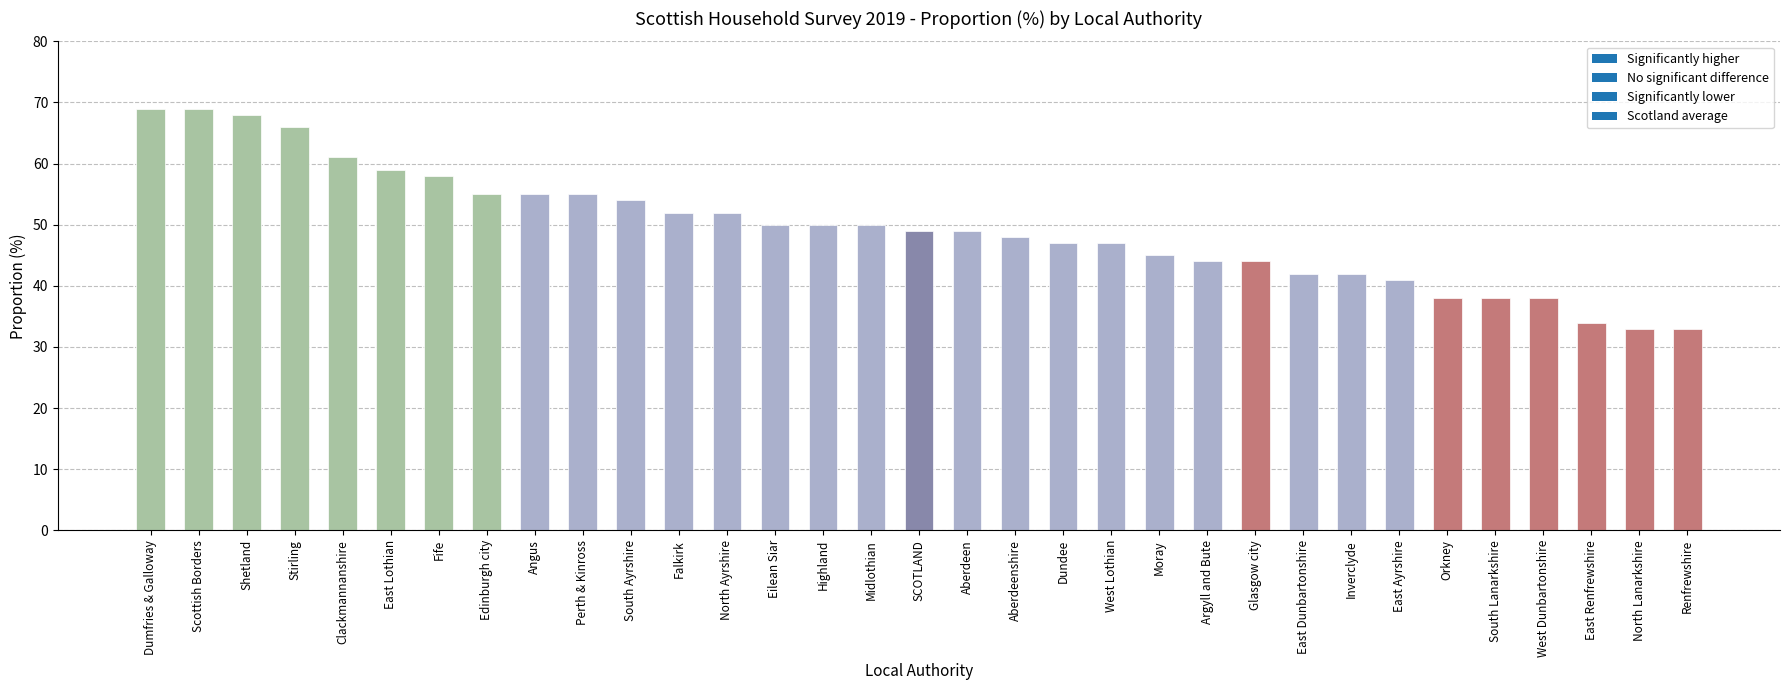

Reading left to right, what are all the values shown in this chart?

69	69	68	66	61	59	58	55	55	55	54	52	52	50	50	50	49	49	48	47	47	45	44	44	42	42	41	38	38	38	34	33	33